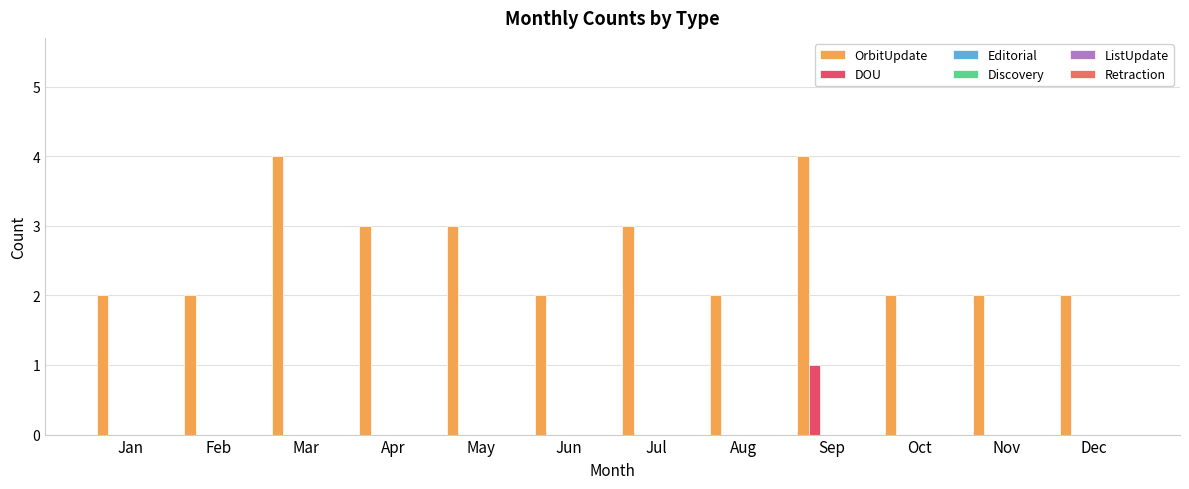

At how many categories does at least one series exceed 3?

2